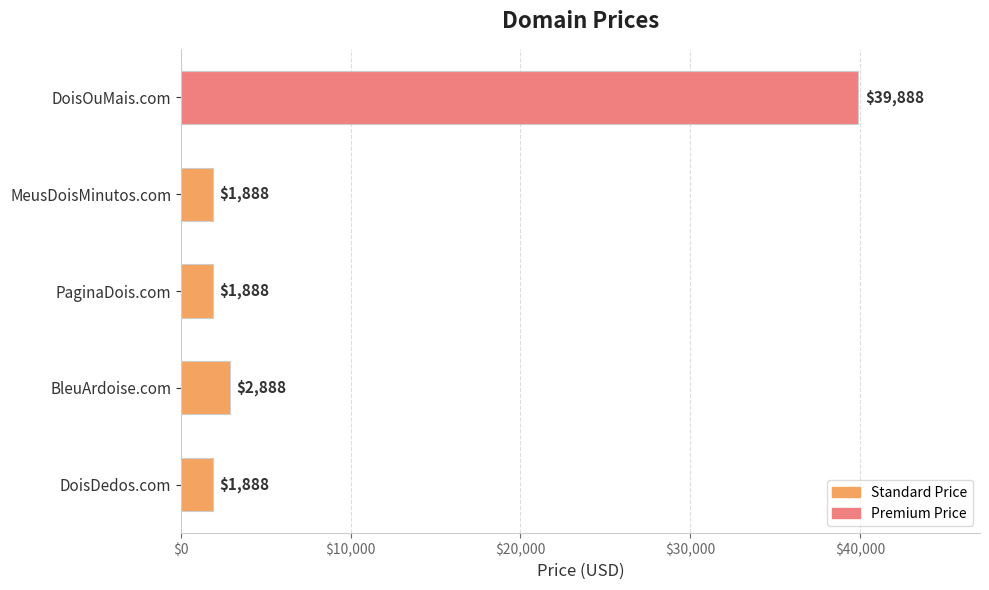

What is the difference between the maximum and minimum values?

38000